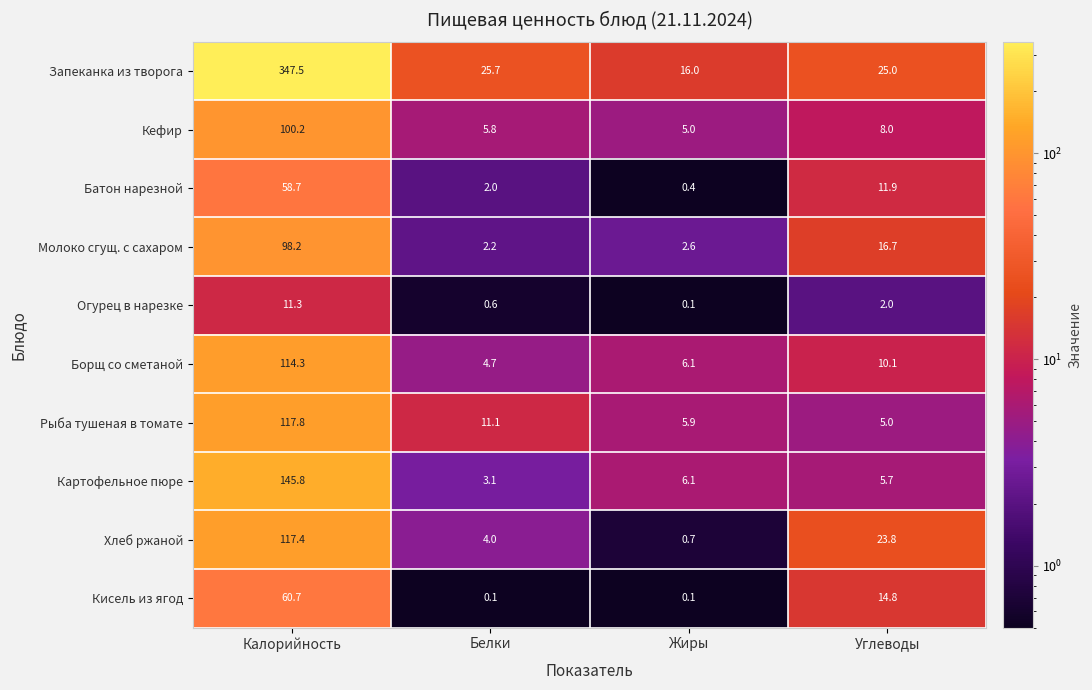

At how many categories does at least one series exceed 258?

1